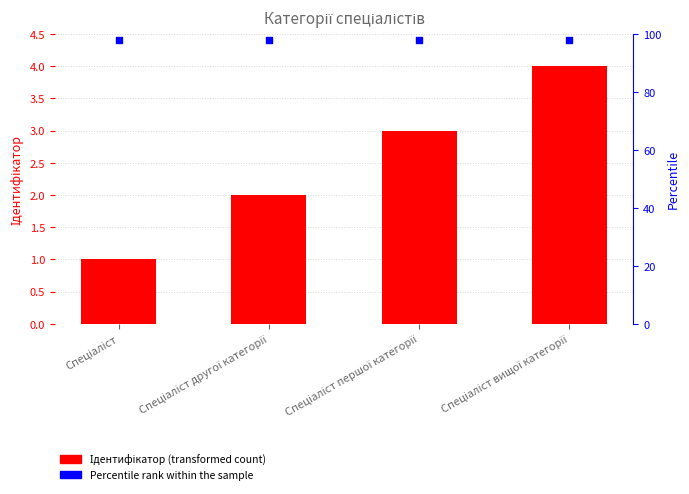

Is the value of Ідентифікатор at Спеціаліст greater than the value of Percentile rank at Спеціаліст другої категорії?

No